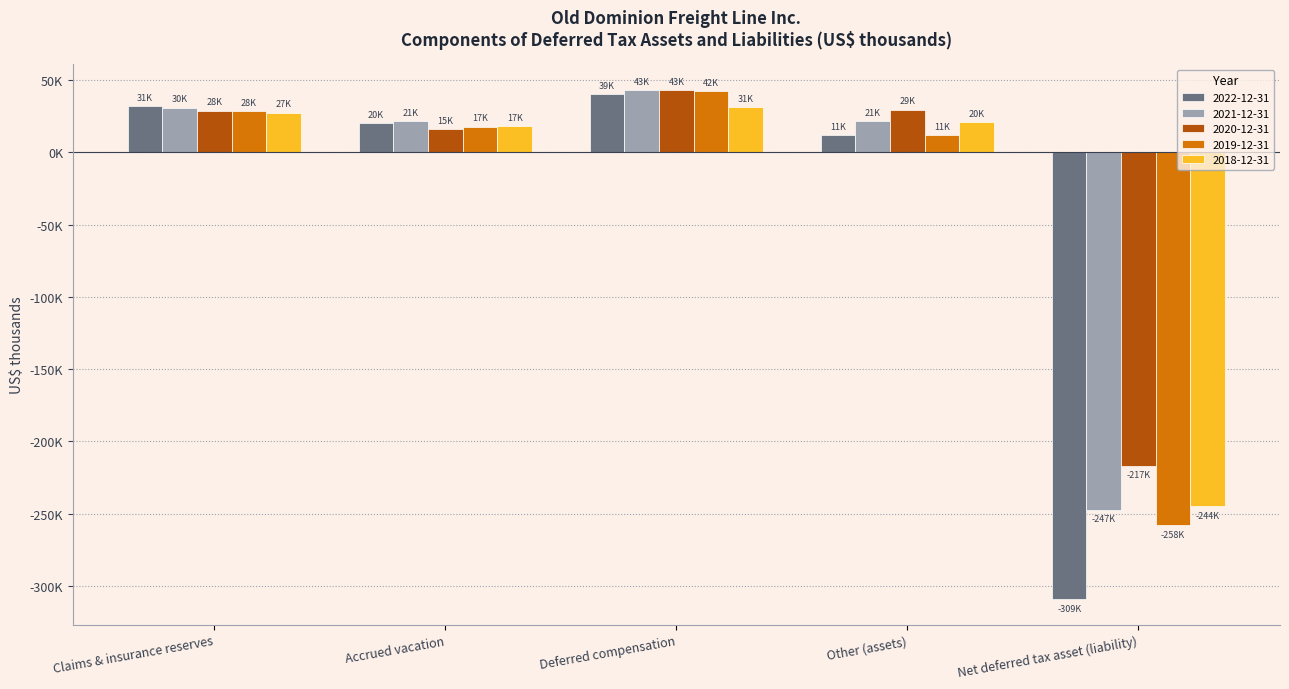

What are all the series names shown in the legend?

2022-12-31, 2021-12-31, 2020-12-31, 2019-12-31, 2018-12-31